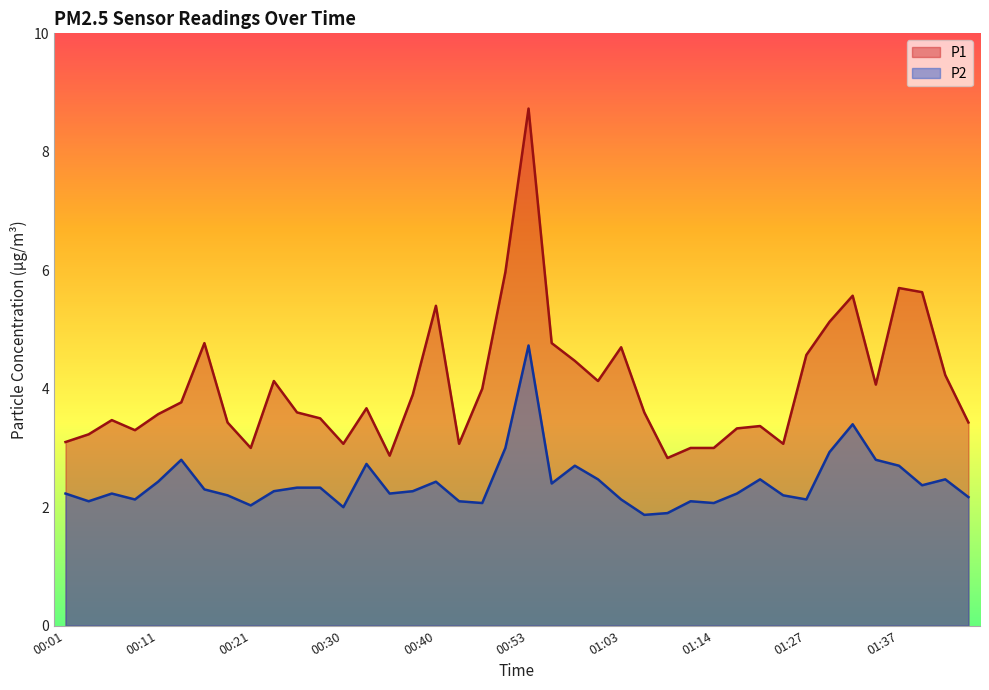

What is the spread (max minus min) of values at 01:09?

0.9